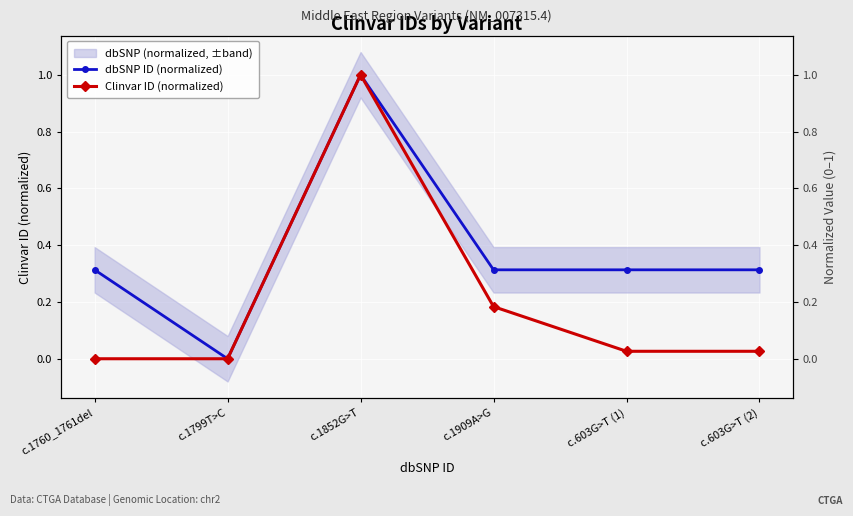

What is the total value across all series at c.603G>T (1)?

0.3